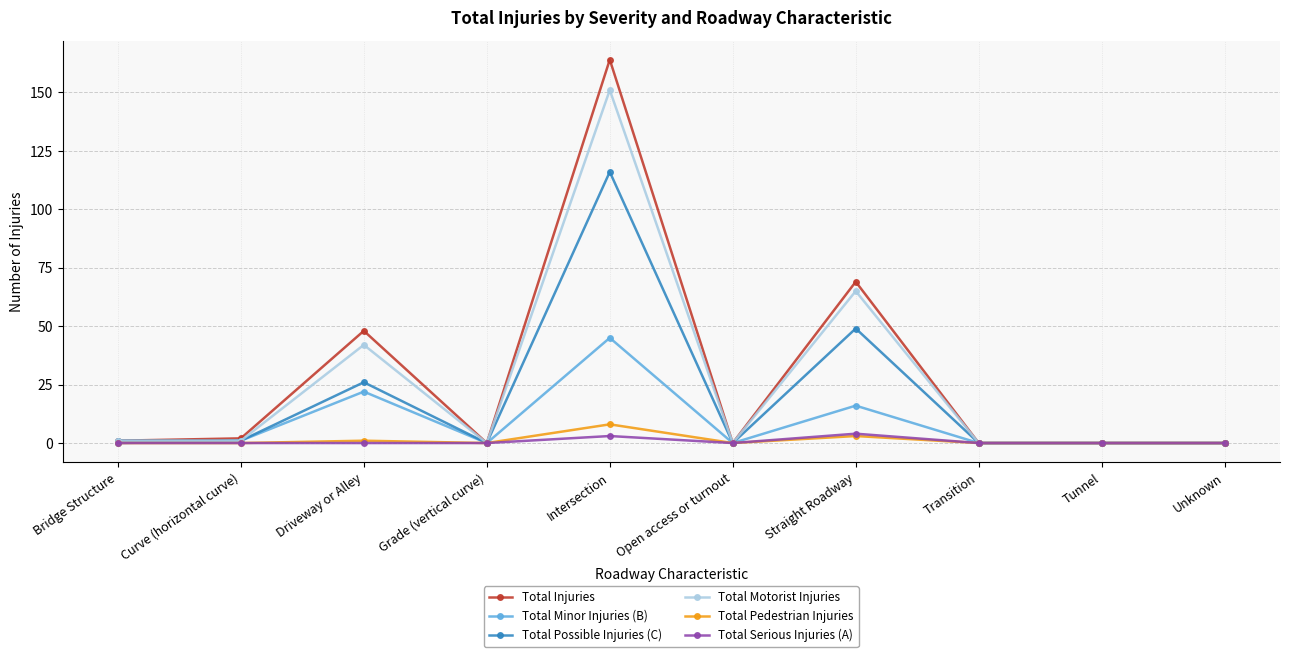

At which category is the sum across all series the highest?

Intersection